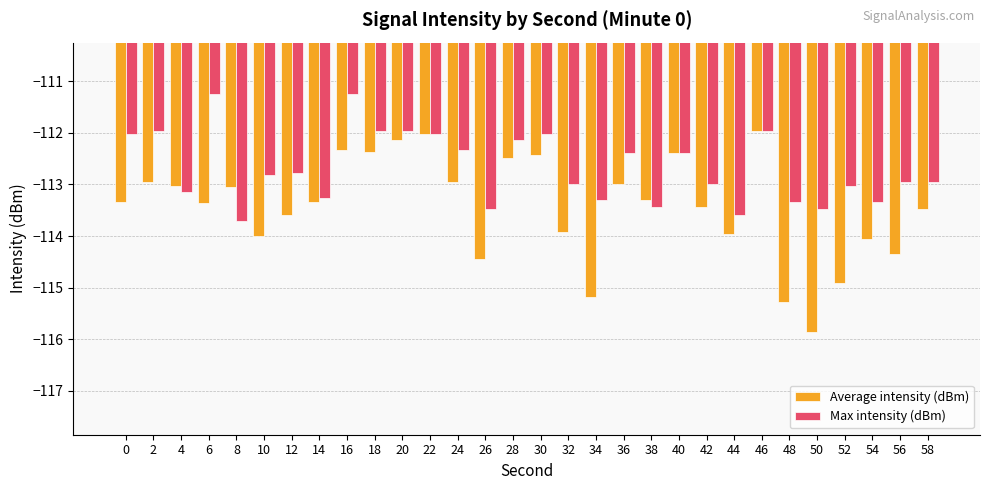

What is the total value across all series at 32?

-226.9